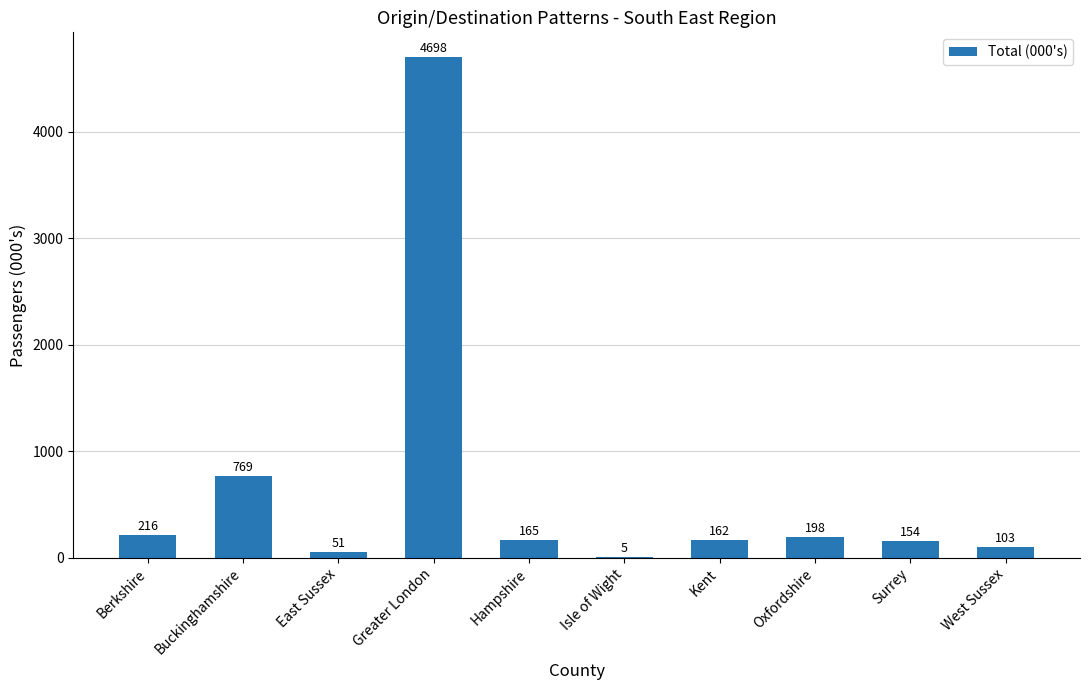

Count the number of values greater than 164.

5